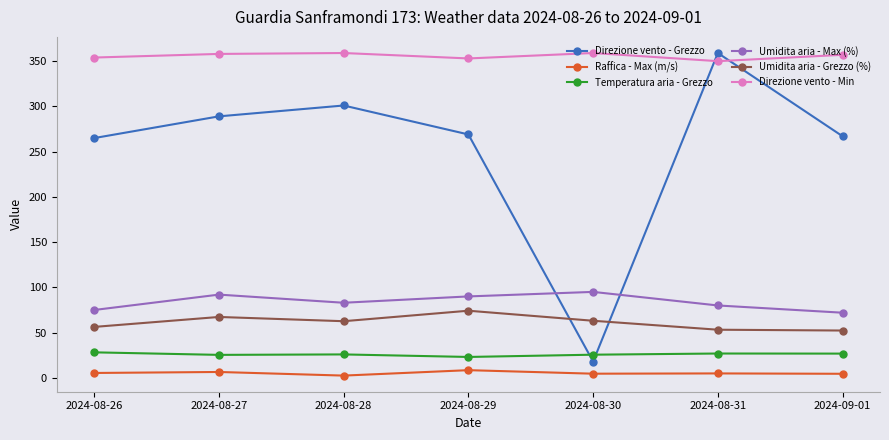

Which category has the lowest value in the Direzione vento - Grezzo series?

2024-08-30